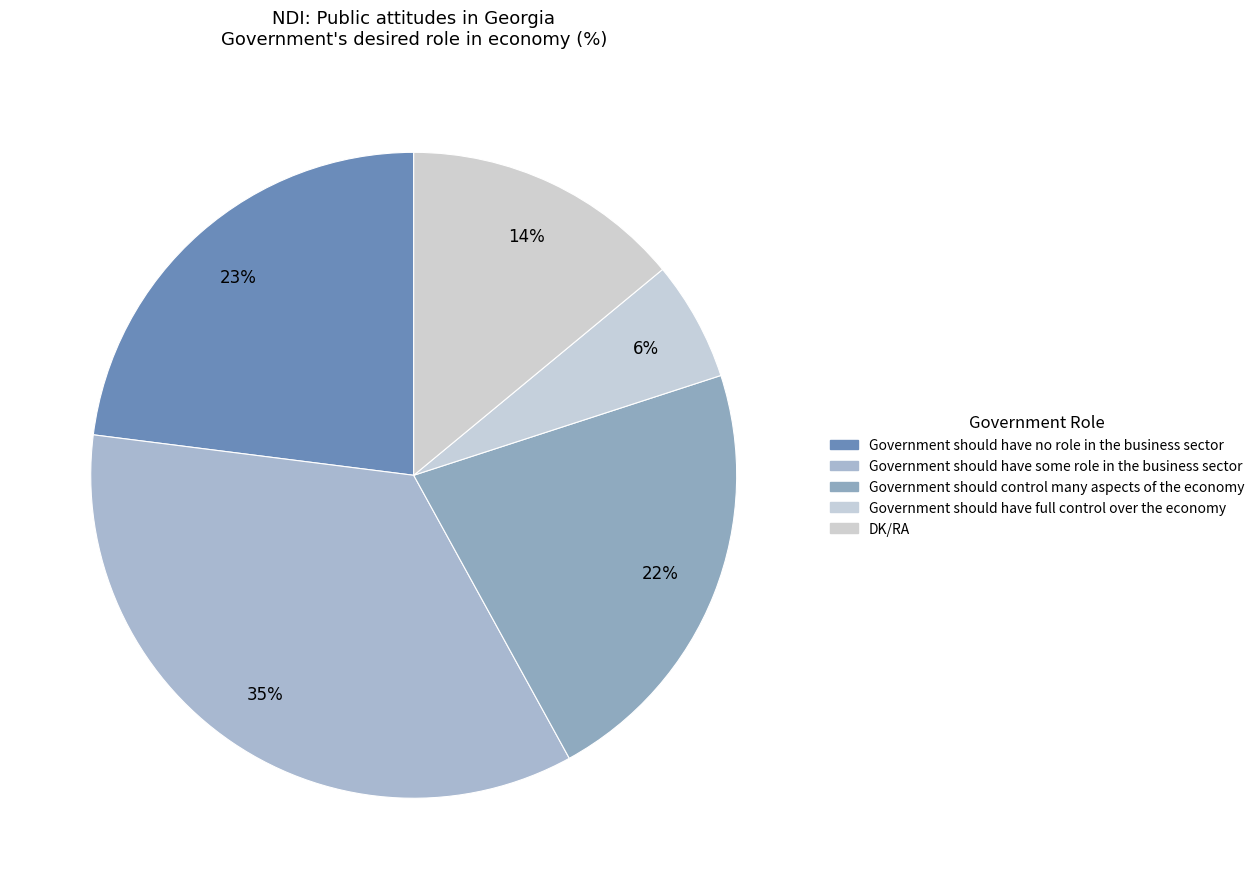

What is the total percentage of DK/RA and Government should have some role in the business sector?

49.0%